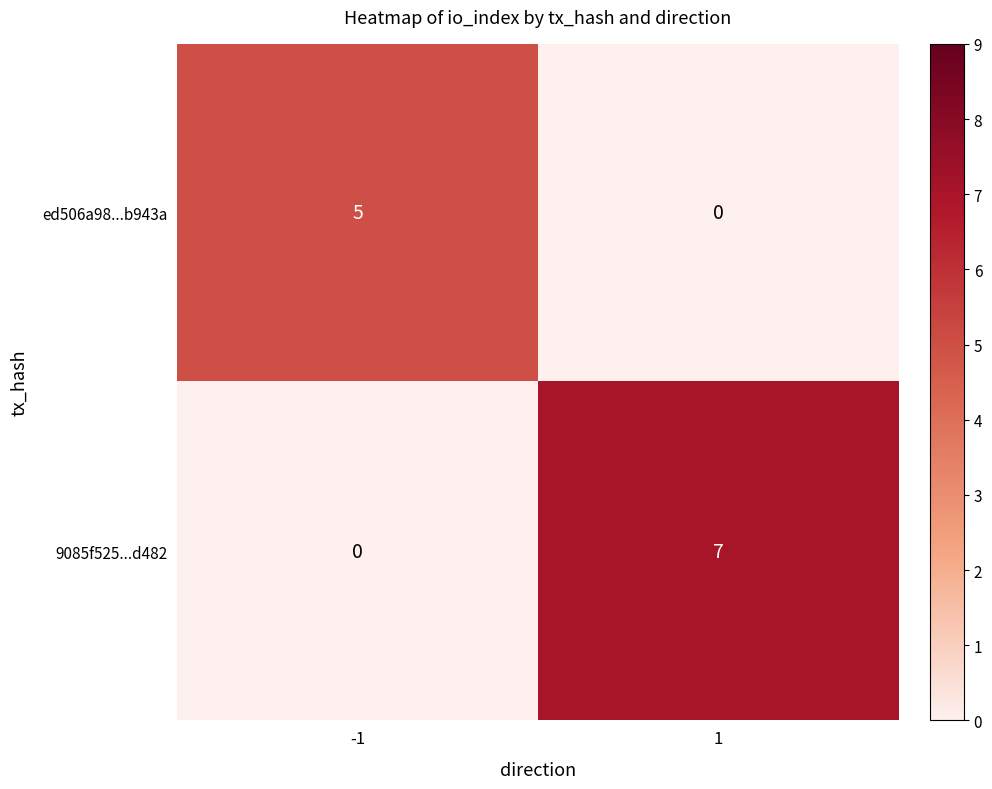

Which series has the largest range (max minus min)?

9085f525...d482